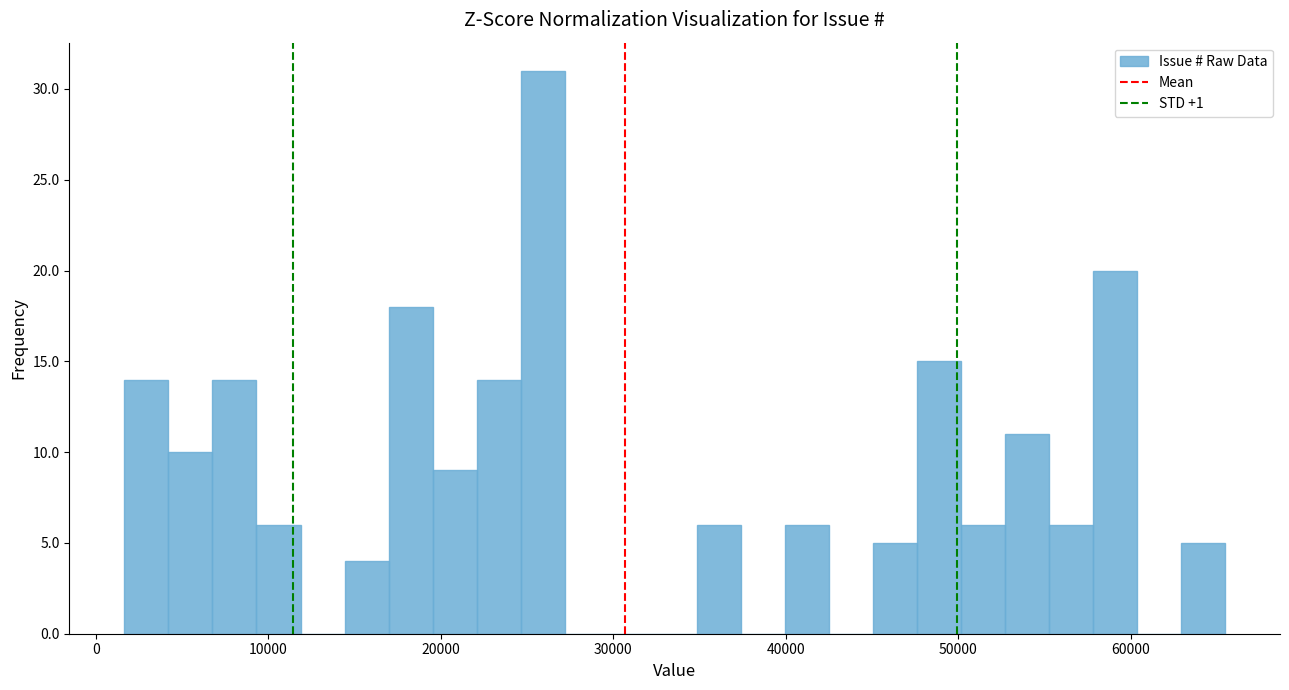

Read against the x-axis, roughly where is the centre of the tallest bar?

26000